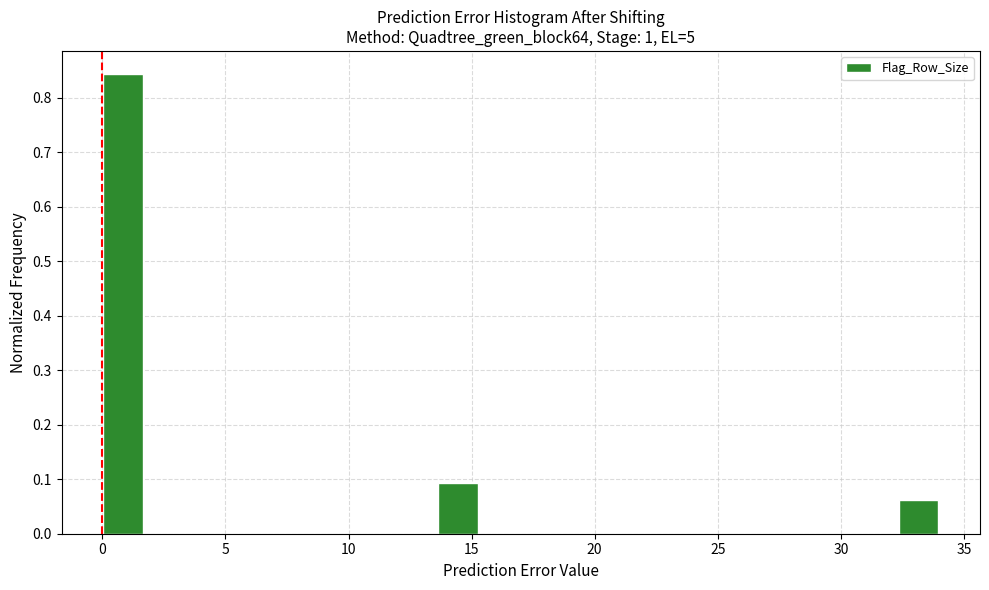

Read against the x-axis, roughly where is the centre of the tallest bar?

1.0